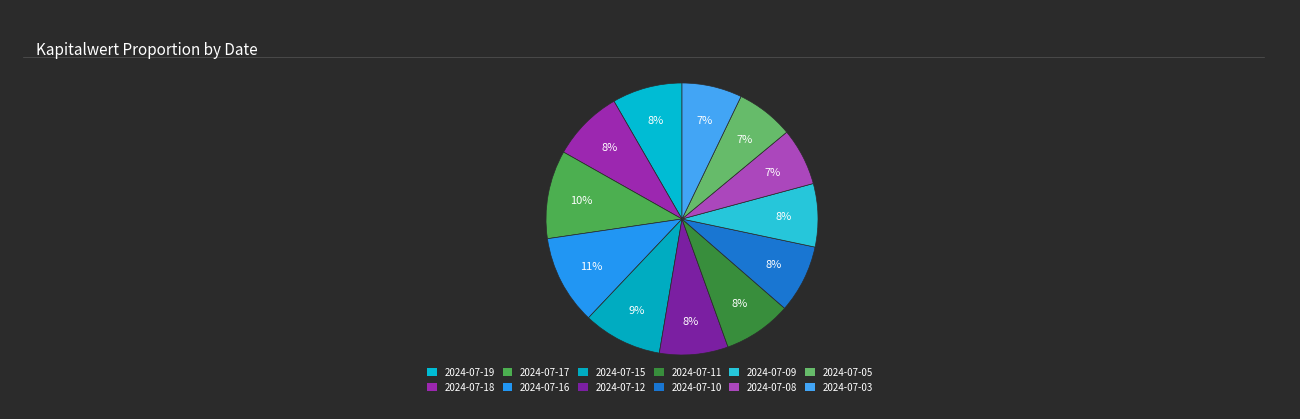

Count the number of slices in the pie.

12